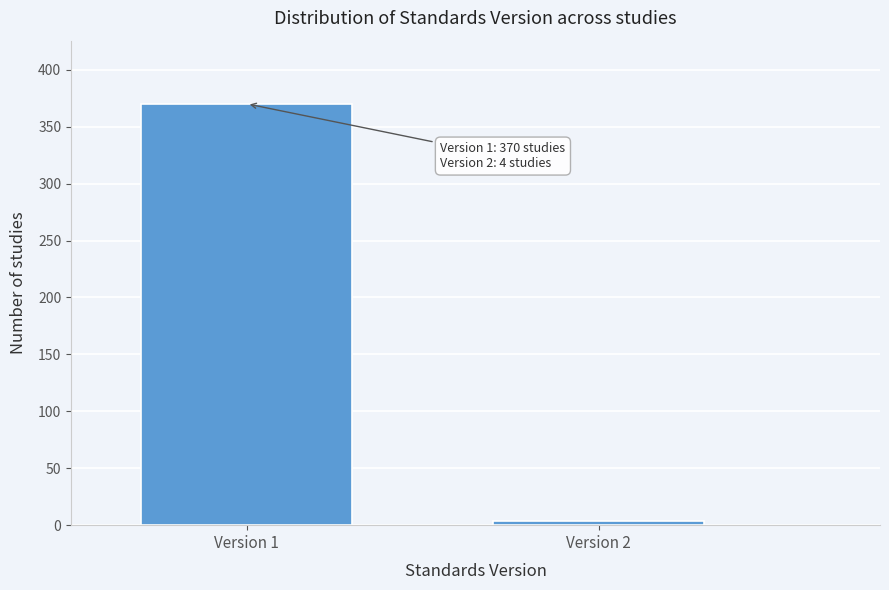

Reading left to right, transcribe all the data shown in this chart.

370	4